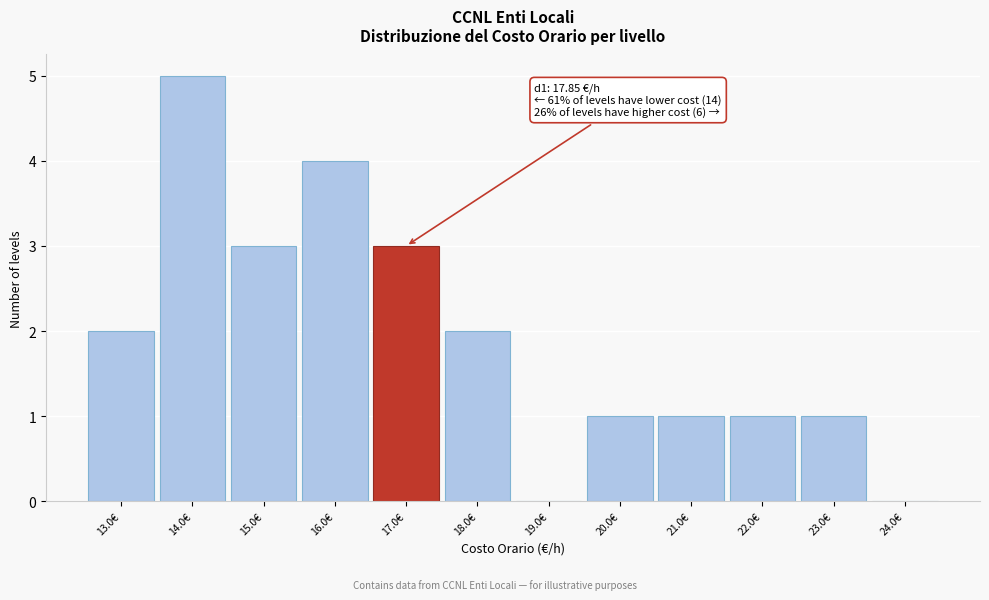

Reading left to right, list all the values displayed in this chart.

13.0€=2	14.0€=5	15.0€=3	16.0€=4	17.0€=3	18.0€=2	19.0€=0	20.0€=1	21.0€=1	22.0€=1	23.0€=1	24.0€=0